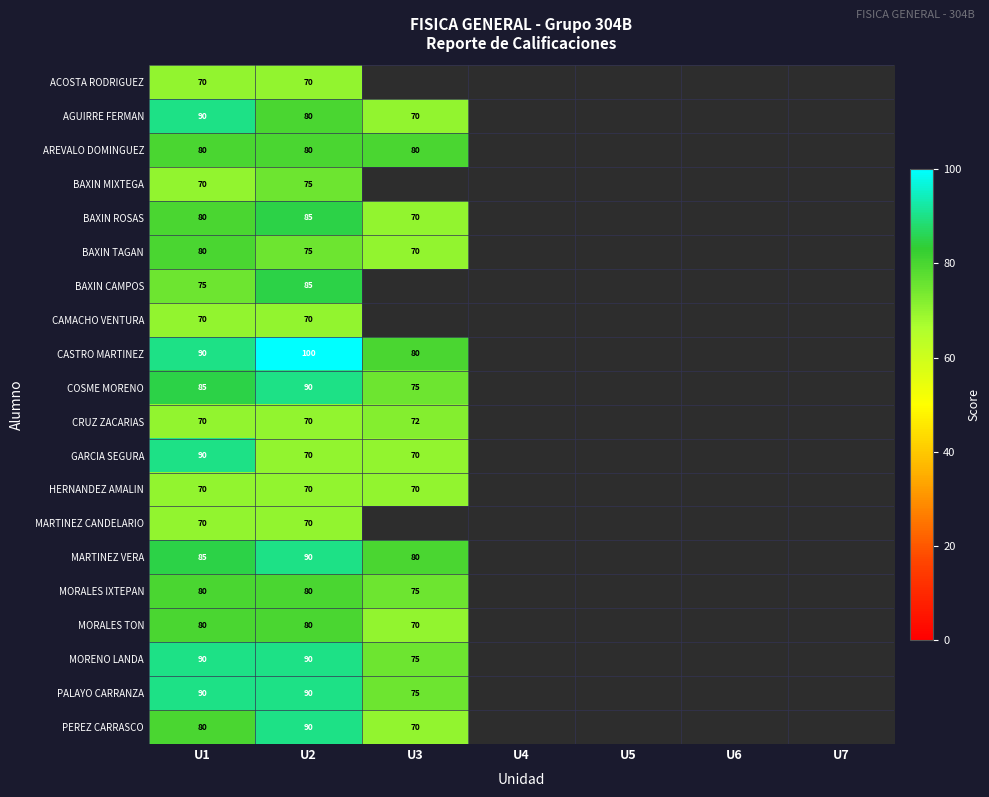

What is the difference between the highest and lowest values at U1?

20